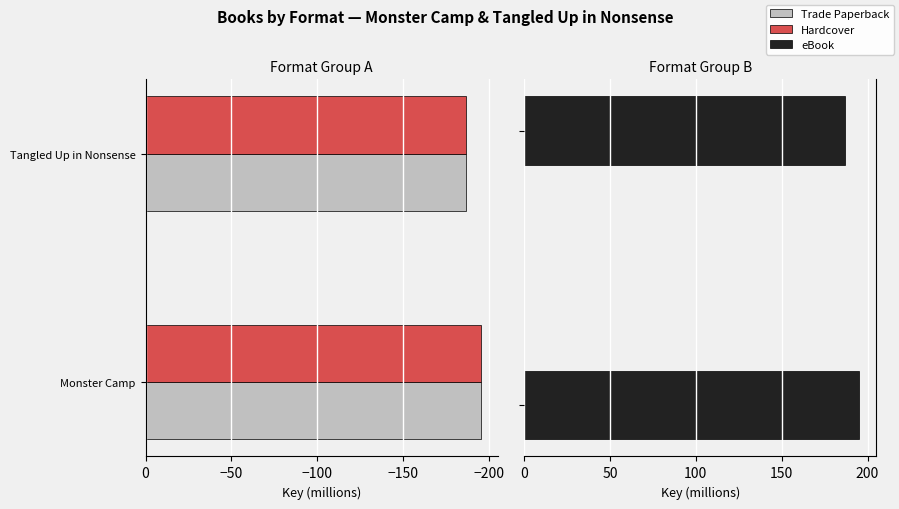

The value of Hardcover at Tangled Up in Nonsense is -186.8. True or false?

True